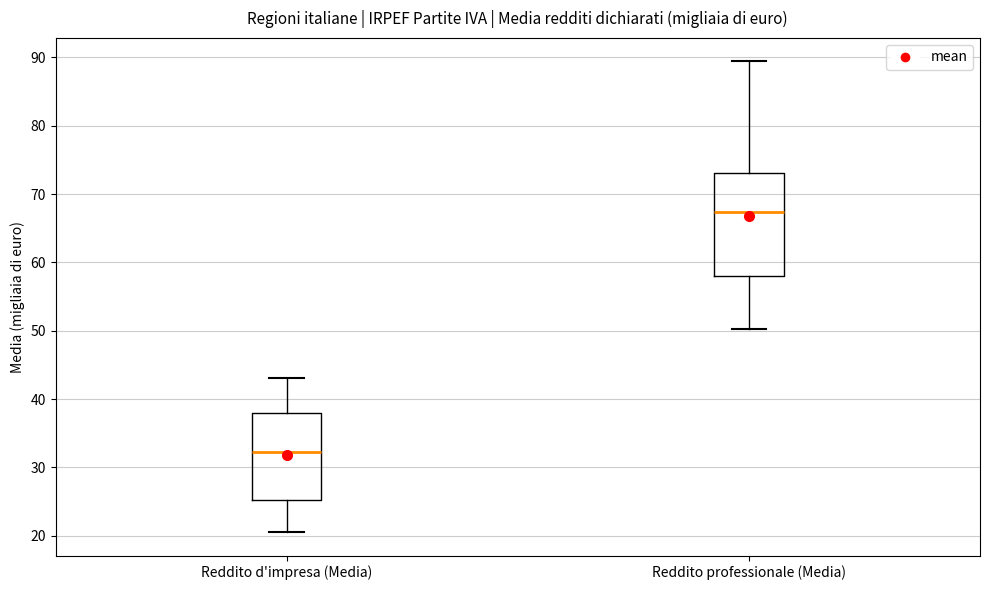

Which box's median line is the highest?

Reddito professionale (Media)